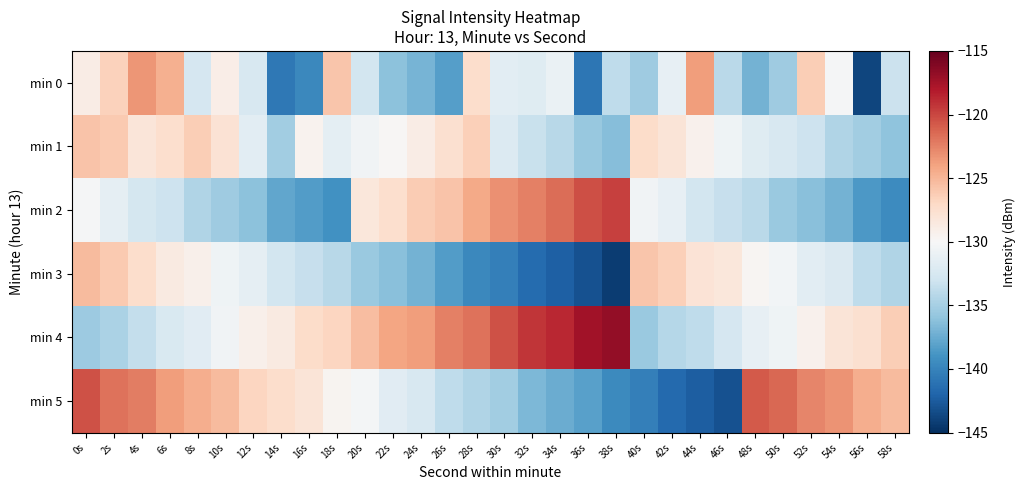

At which category is the sum across all series the highest?

0s